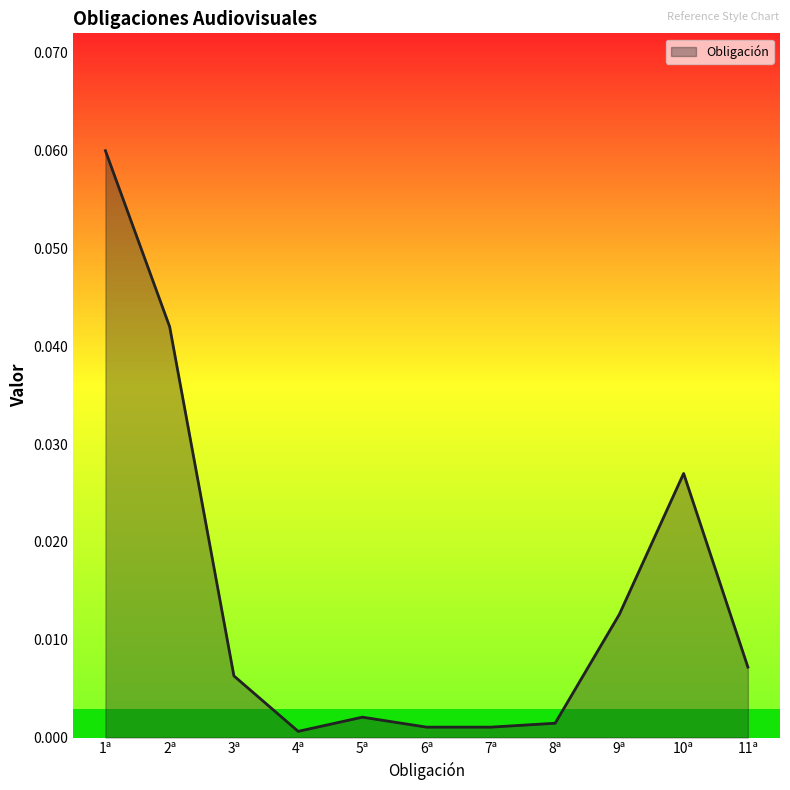

Between 9ª and 4ª, which is larger?

9ª